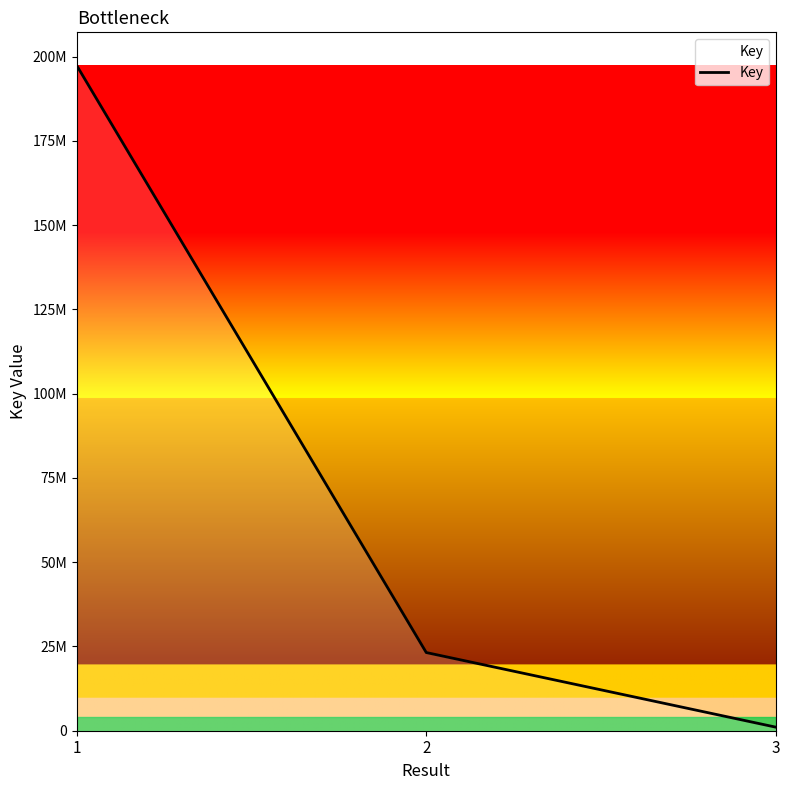

What is the value of the 2nd point from the left?

23195470